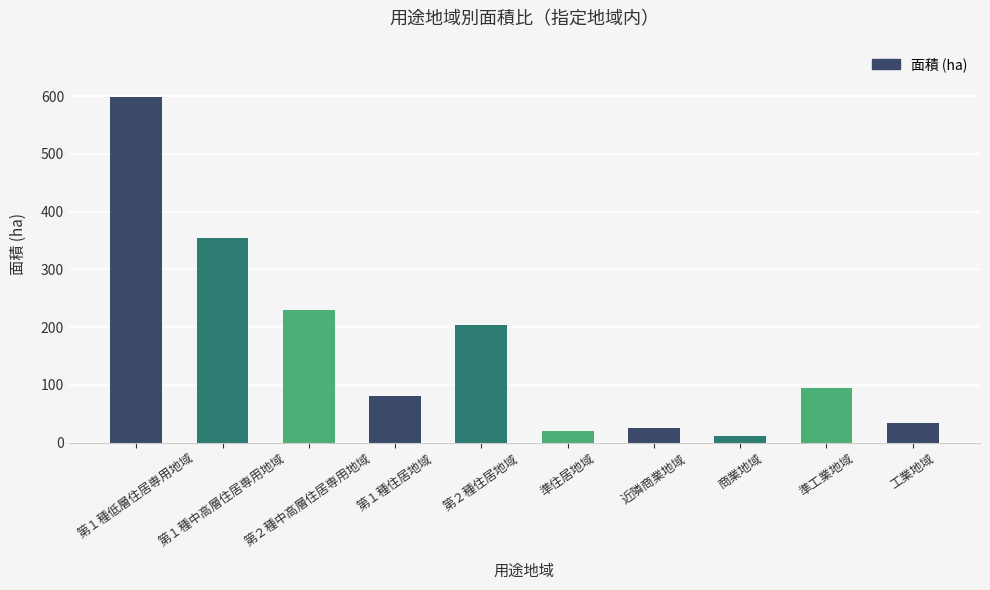

Reading left to right, extract all data points from this chart.

第１種低層住居専用地域=599	第１種中高層住居専用地域=354	第２種中高層住居専用地域=230	第１種住居地域=81	第２種住居地域=204	準住居地域=21	近隣商業地域=25	商業地域=11	準工業地域=95	工業地域=34